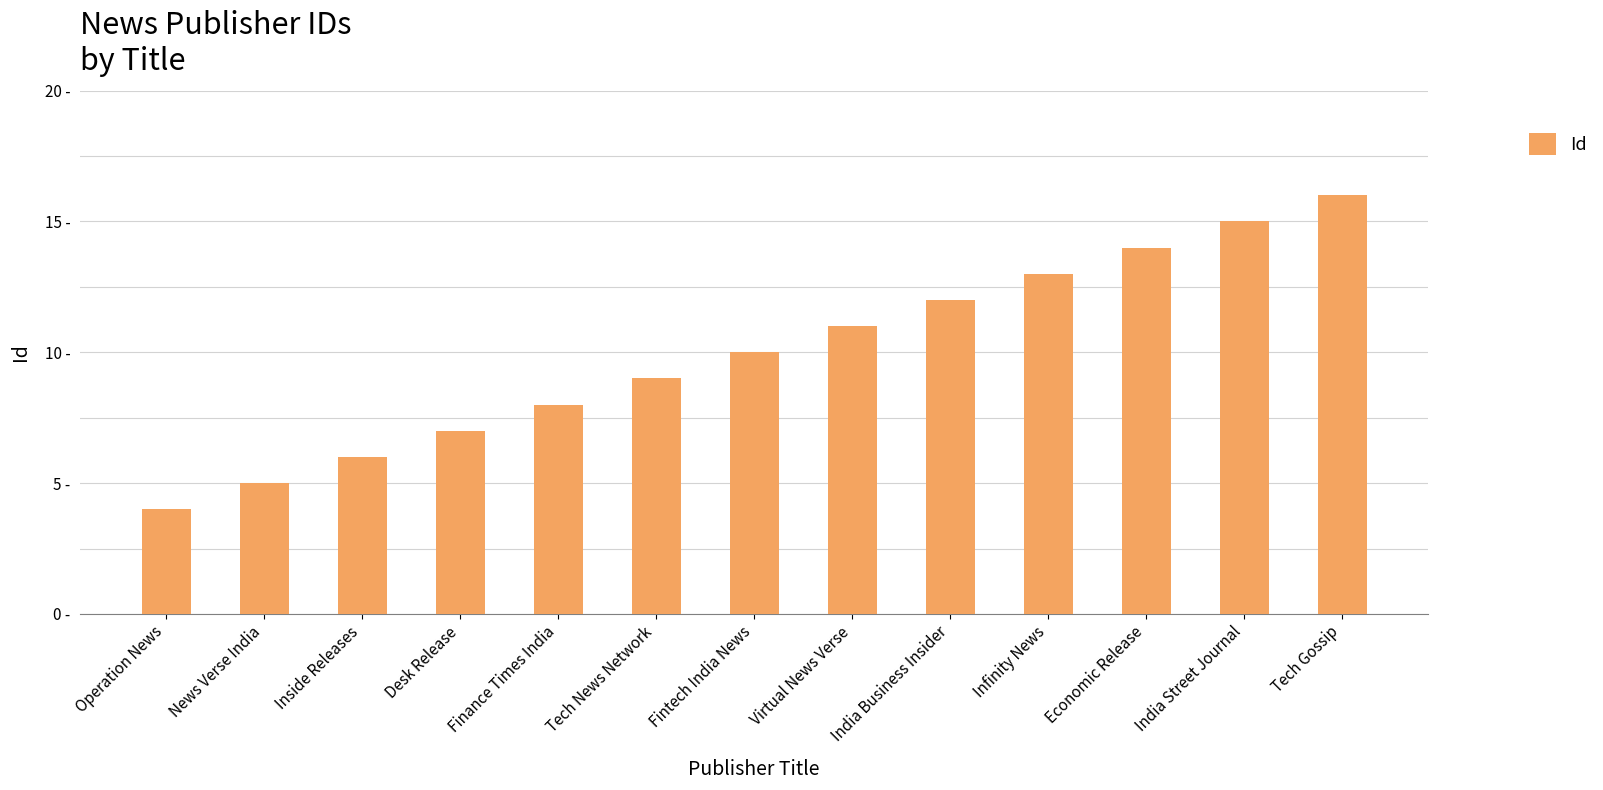

Does the chart contain any negative values?

No